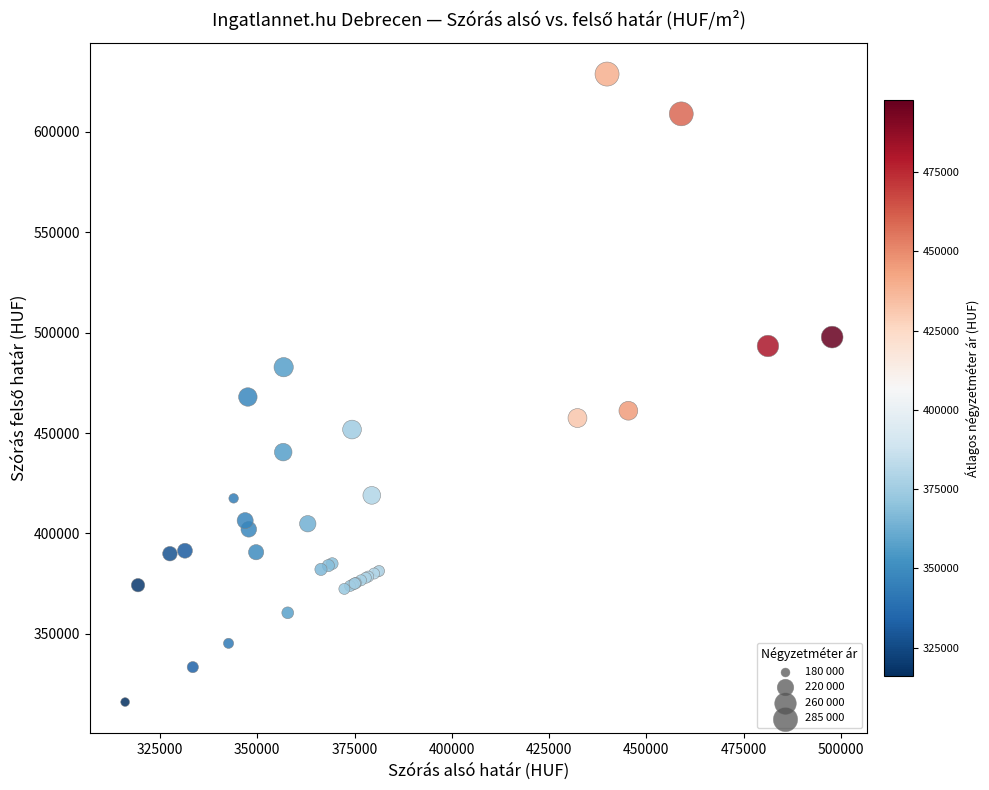

What Y value in the scatter plot is closest to 472399?

467949